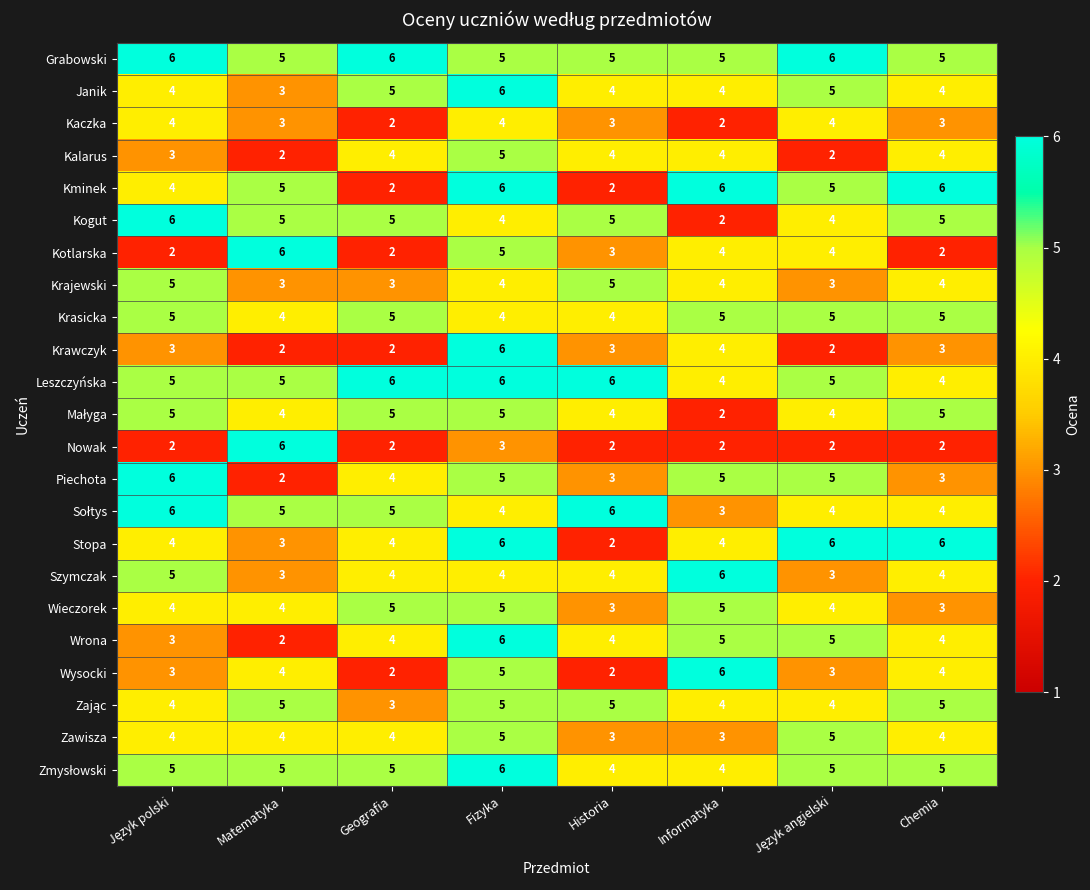

What is the spread (max minus min) of values at Informatyka?

4